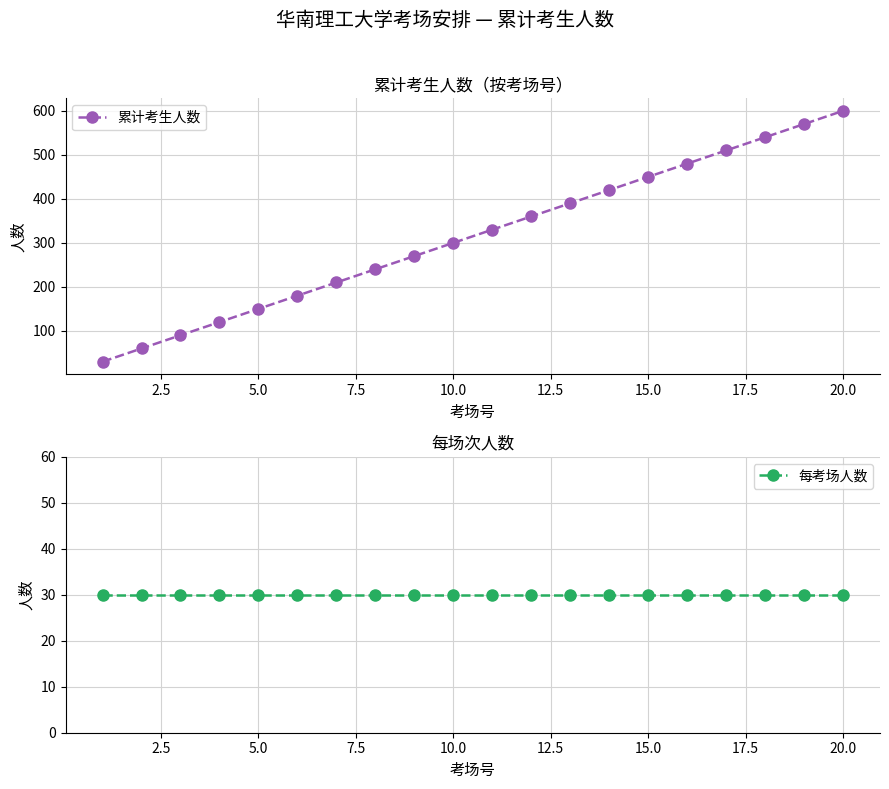

At which label does 累计考生人数 reach its peak?

20.0